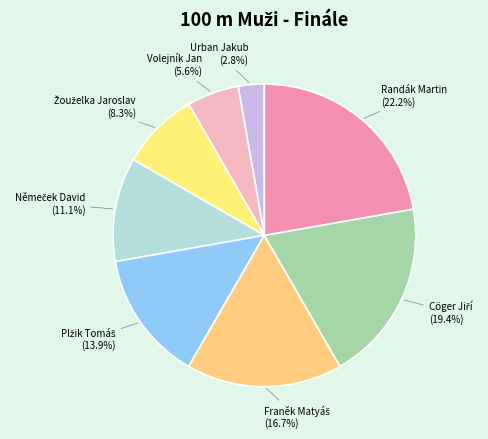

How much of the chart is everything except Volejník Jan (5.6%)?

94.4%